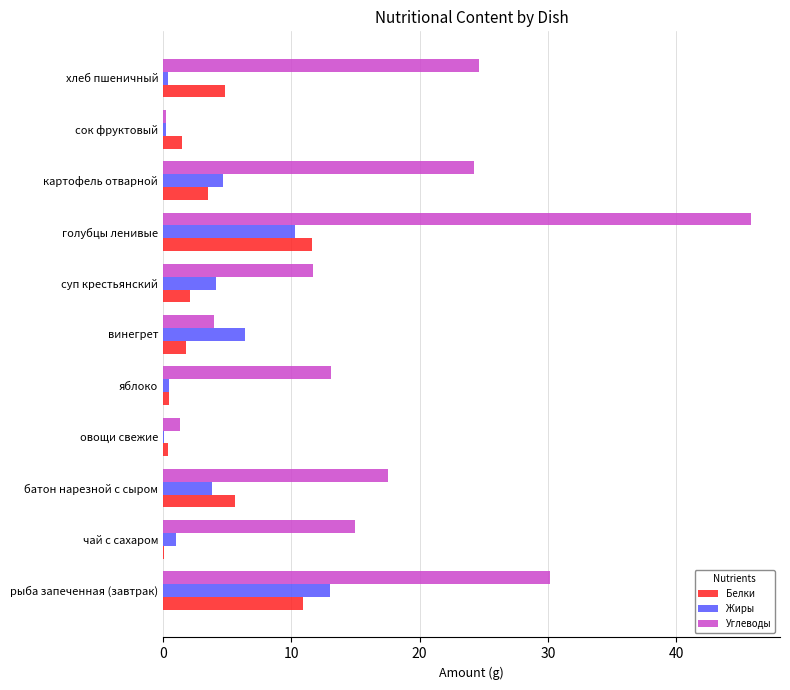

What is the maximum value for Жиры?

13.0